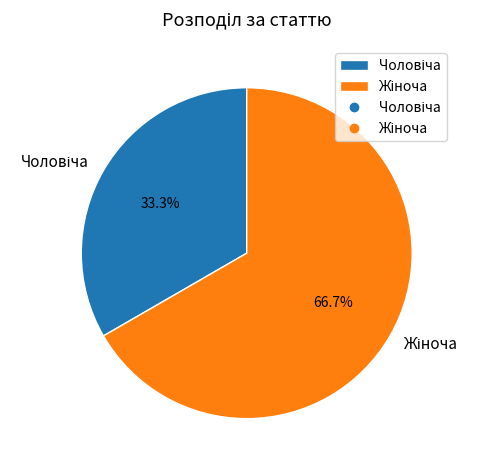

Count the number of slices in the pie.

2